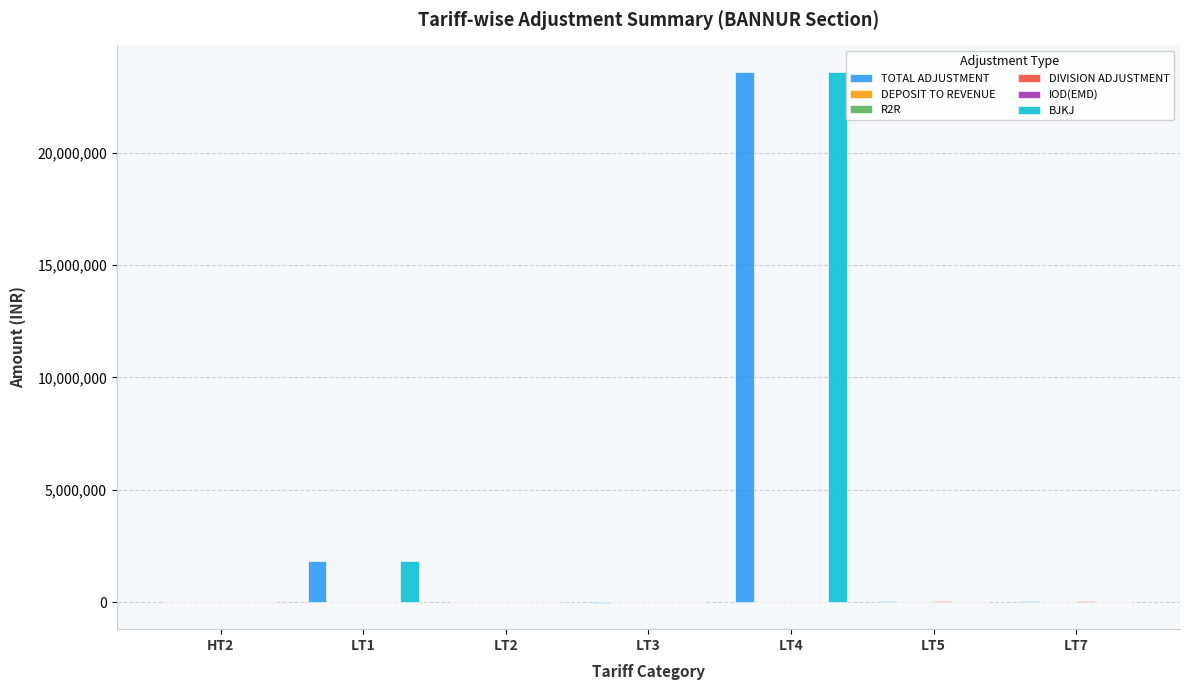

Between LT2 and LT4, which series saw the biggest shift?

BJKJ